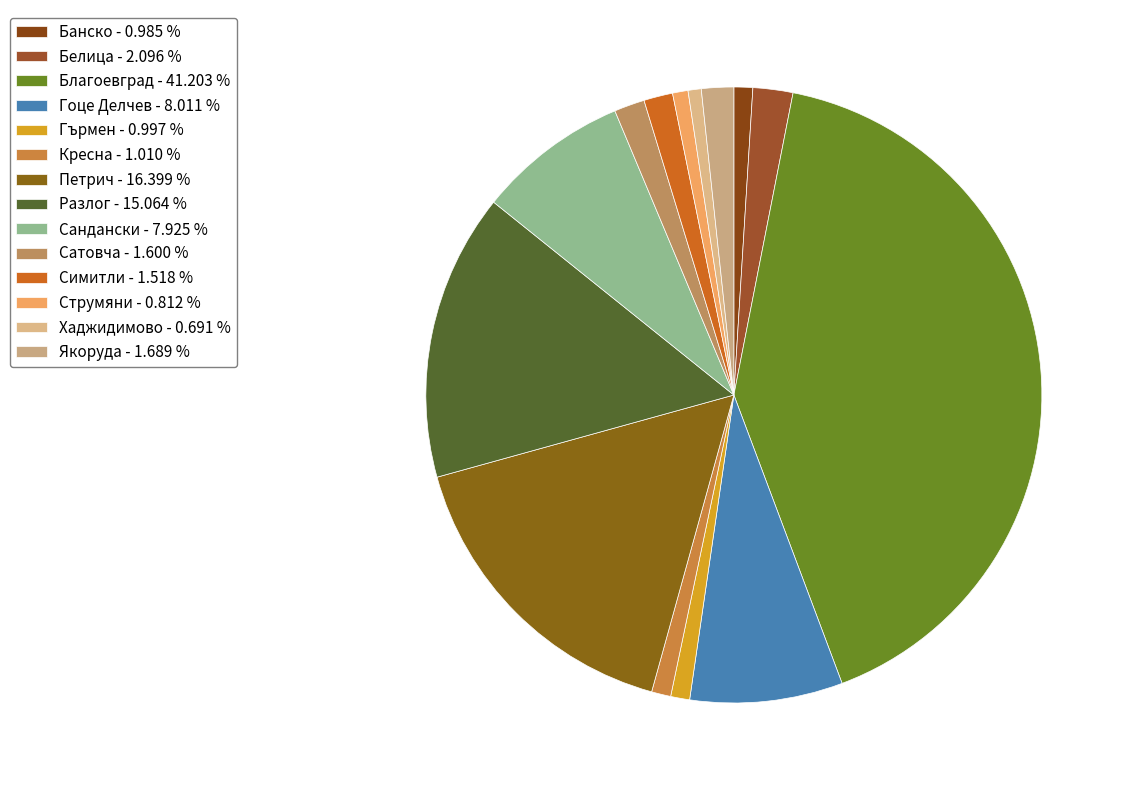

To the nearest percent, what portion does Симитли represent?

2%